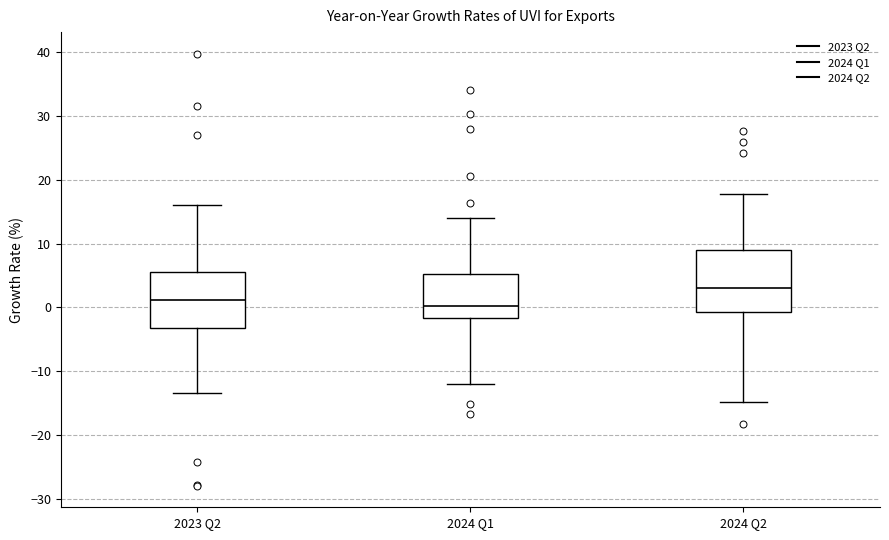

Comparing the boxes themselves (not the whiskers), which one is the tallest?

2024 Q2